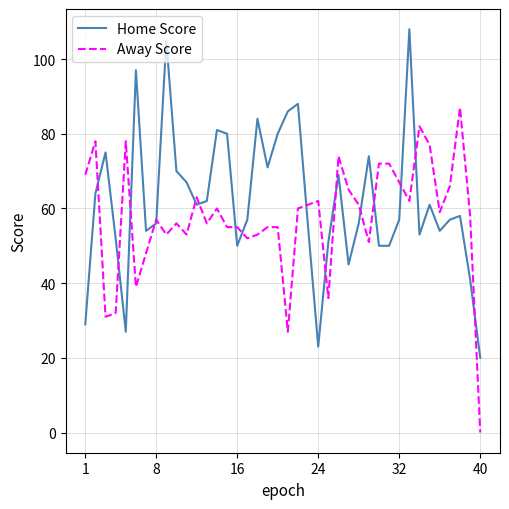

What is the maximum value for Away Score?

87